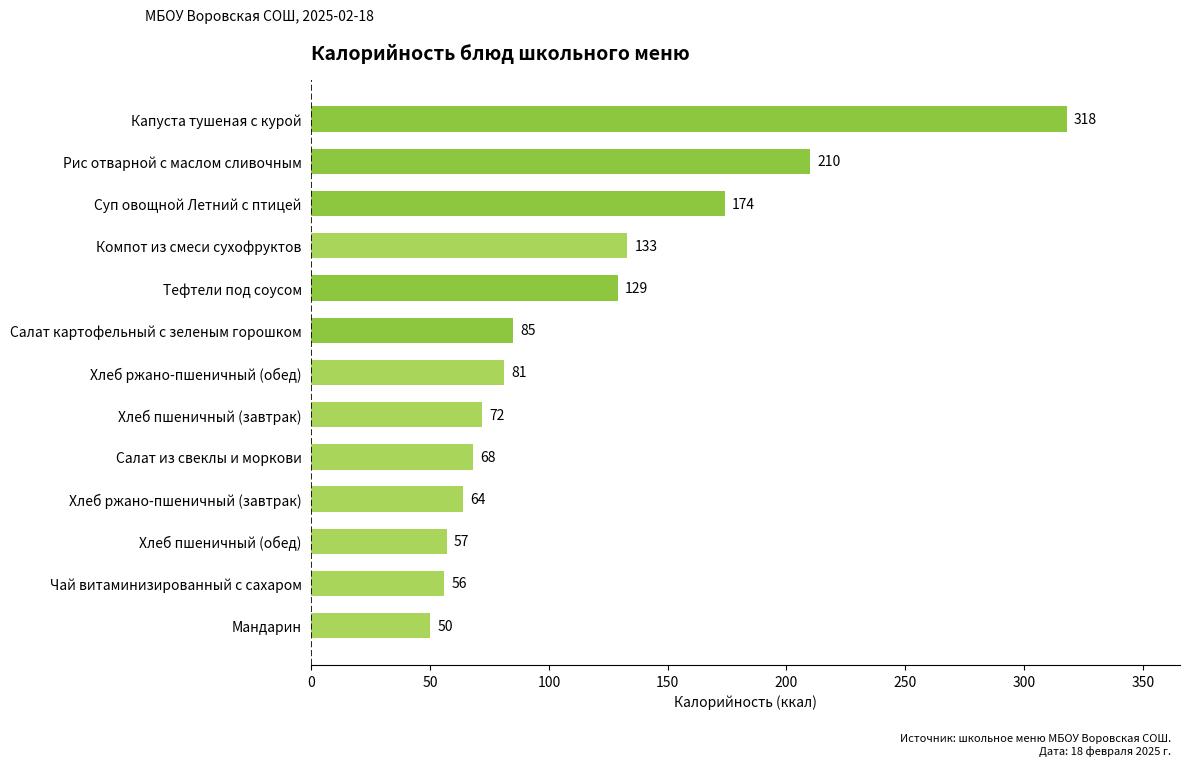

Reading top to bottom, extract all data points from this chart.

Капуста тушеная с курой=318	Рис отварной с маслом сливочным=210	Суп овощной Летний с птицей=174	Компот из смеси сухофруктов=133	Тефтели под соусом=129	Салат картофельный с зеленым горошком=85	Хлеб ржано-пшеничный (обед)=81	Хлеб пшеничный (завтрак)=72	Салат из свеклы и моркови=68	Хлеб ржано-пшеничный (завтрак)=64	Хлеб пшеничный (обед)=57	Чай витаминизированный с сахаром=56	Мандарин=50